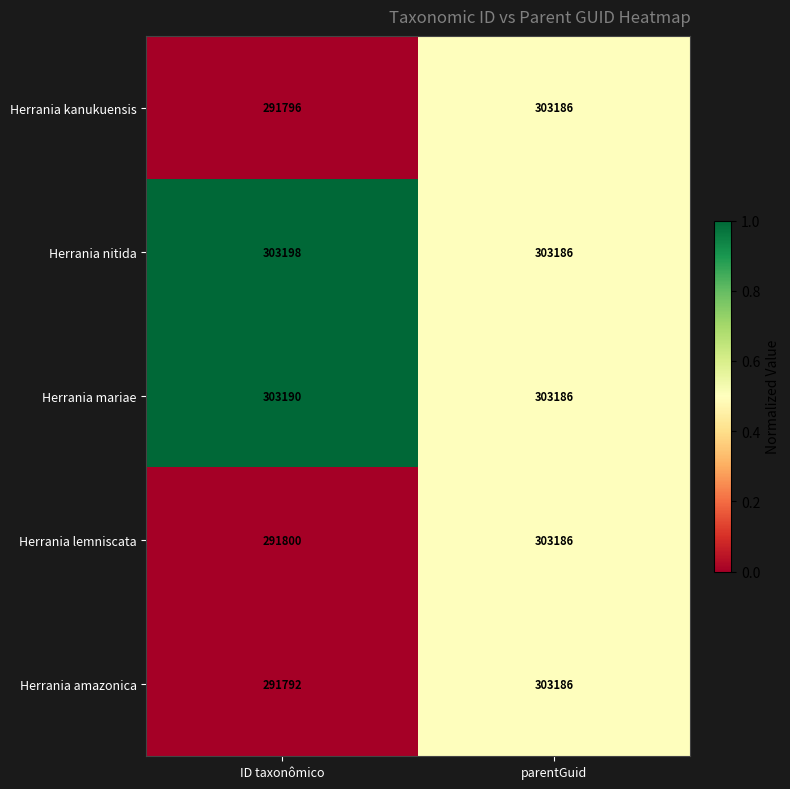

How many data points does each series have?

2